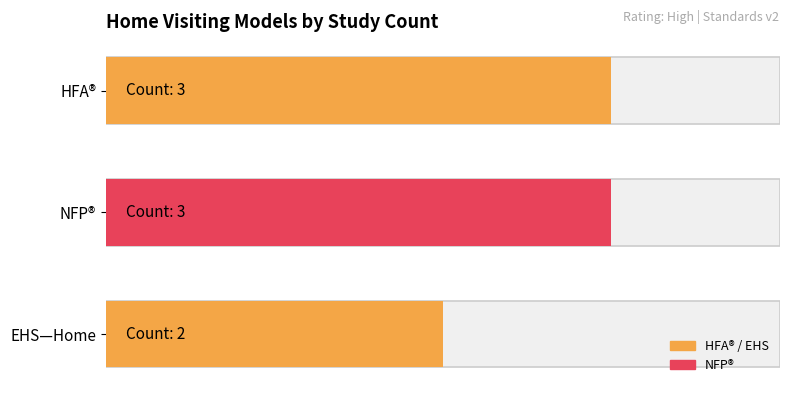

True or false: the data shows 3 at EHS—Home.

False